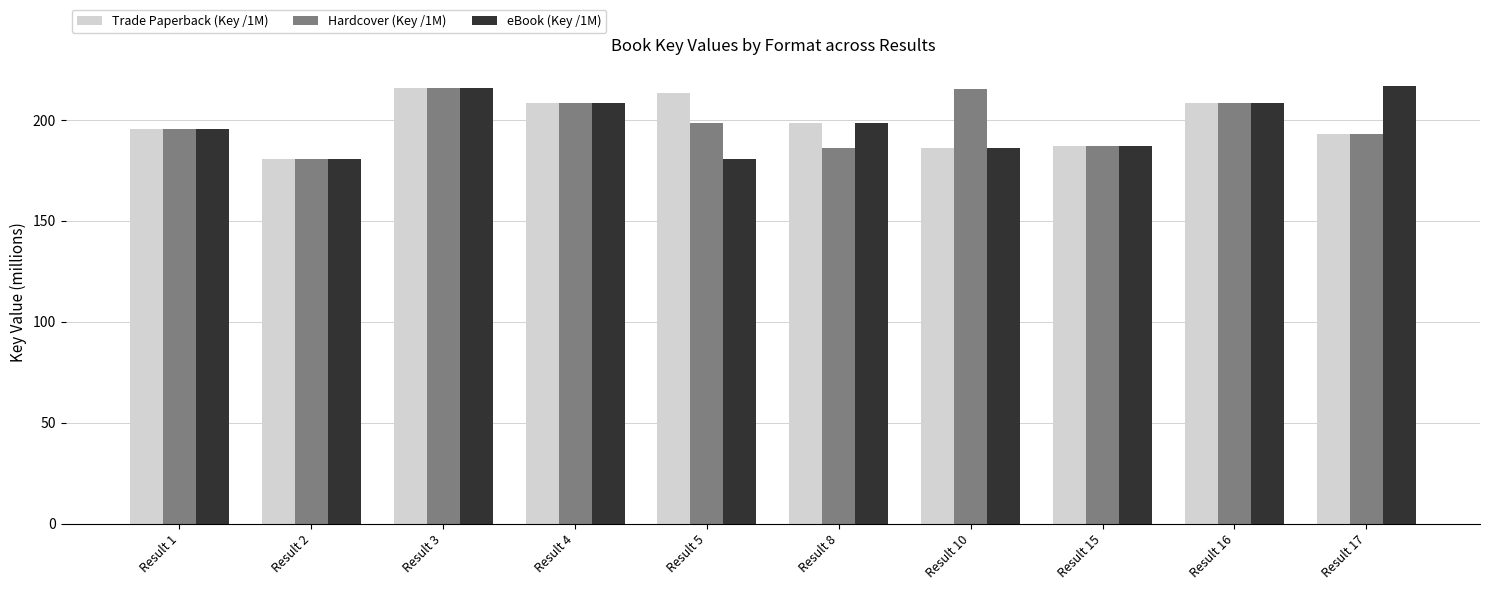

What is the value of the eBook (Key /1M) bar at the 7th from the left?

185.9